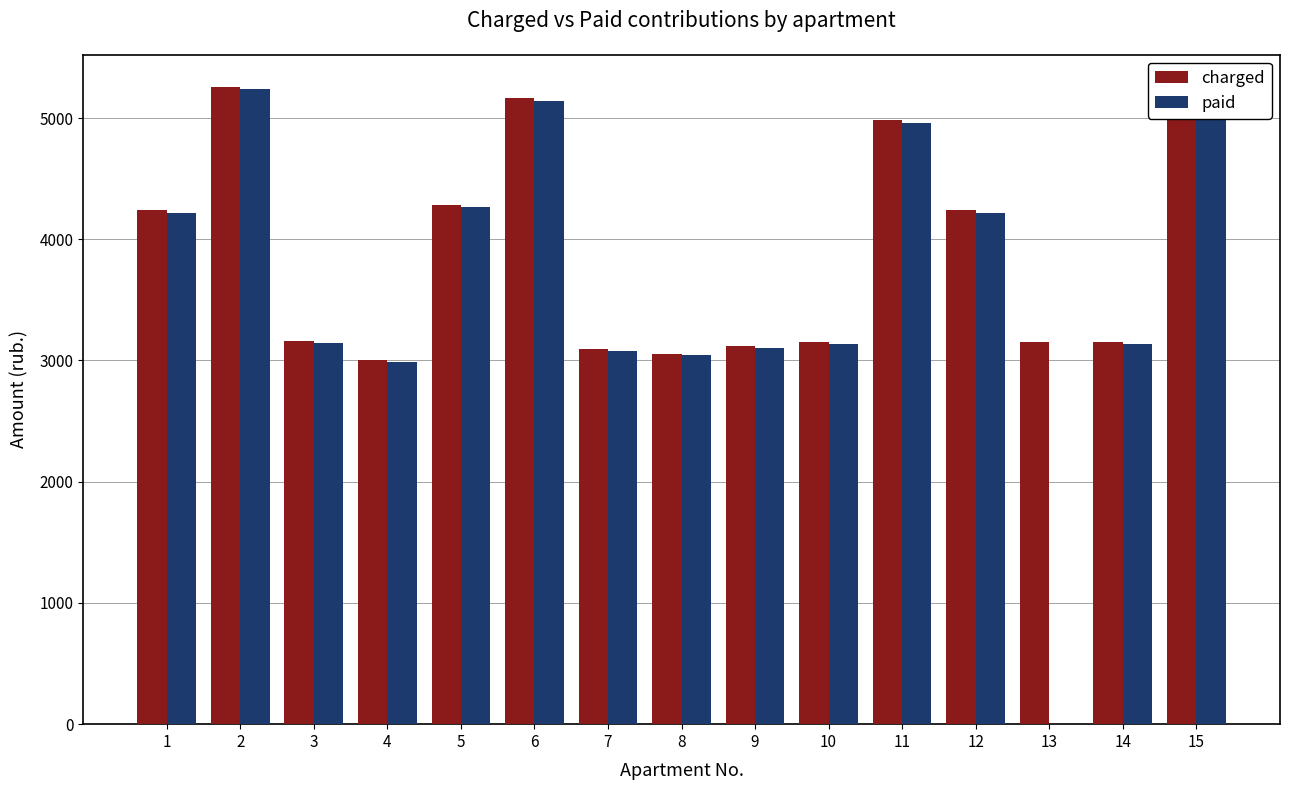

Between 1 and 9, which series saw the biggest shift?

charged